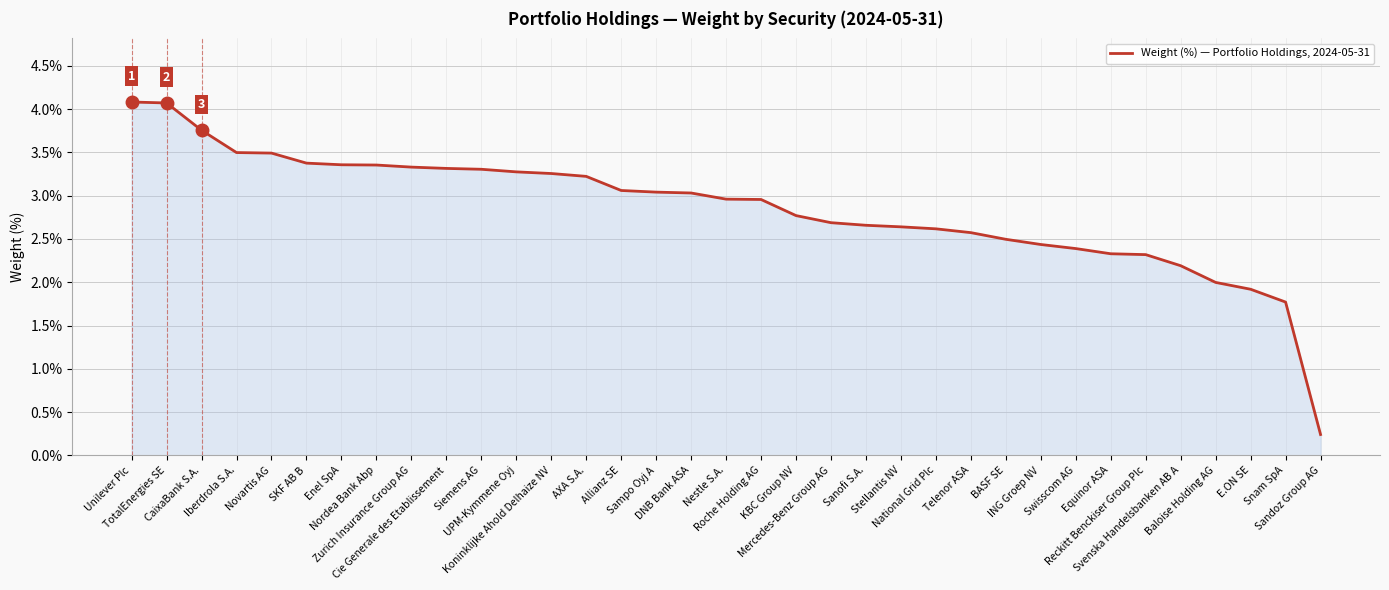

What is the greatest value displayed?

4.1